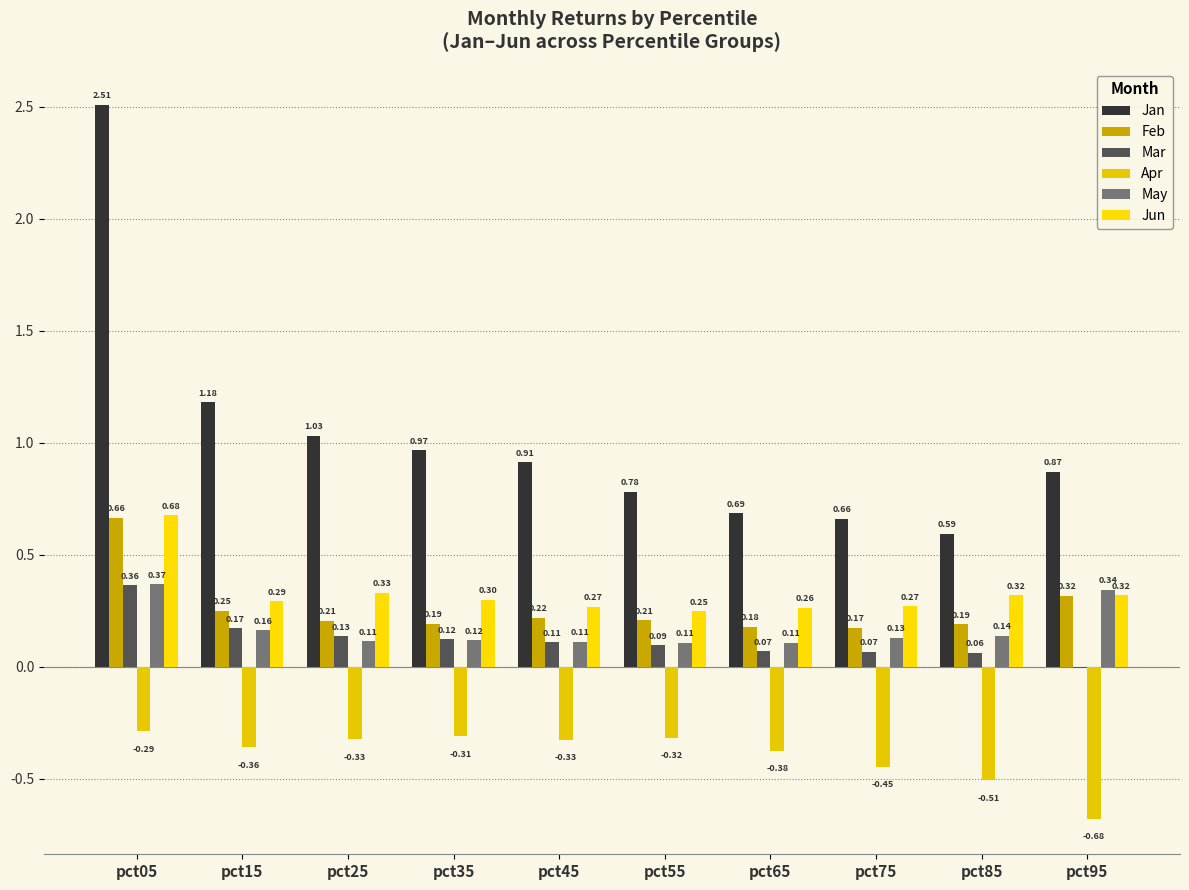

True or false: Apr has a value of -0.2 at pct75.

False